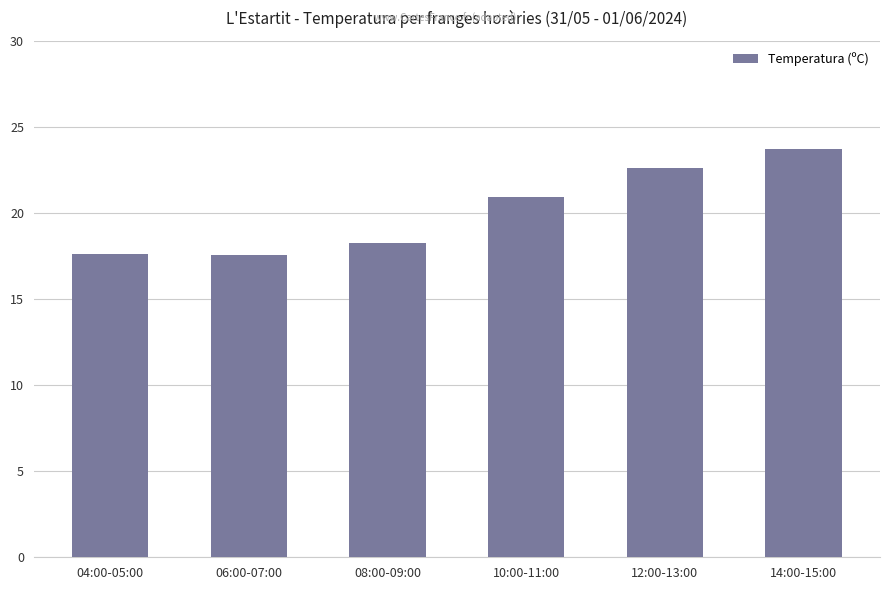

What is the maximum value shown in the chart?

23.7